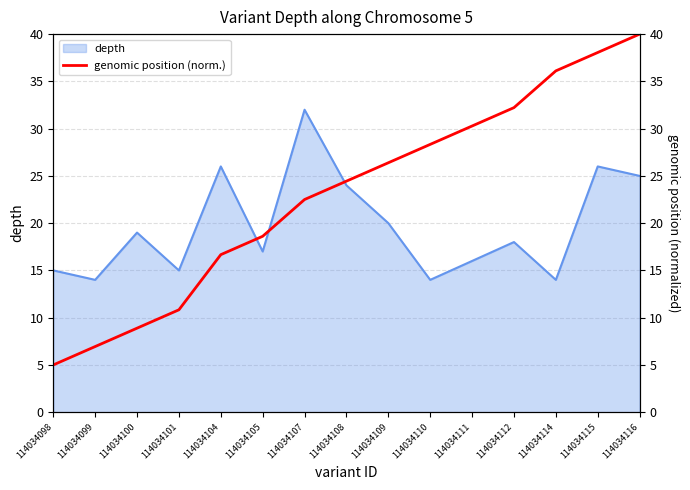

Reading left to right, extract all data points from this chart.

5.0	6.9	8.9	10.8	16.7	18.6	22.5	24.4	26.4	28.3	30.3	32.2	36.1	38.1	40.0